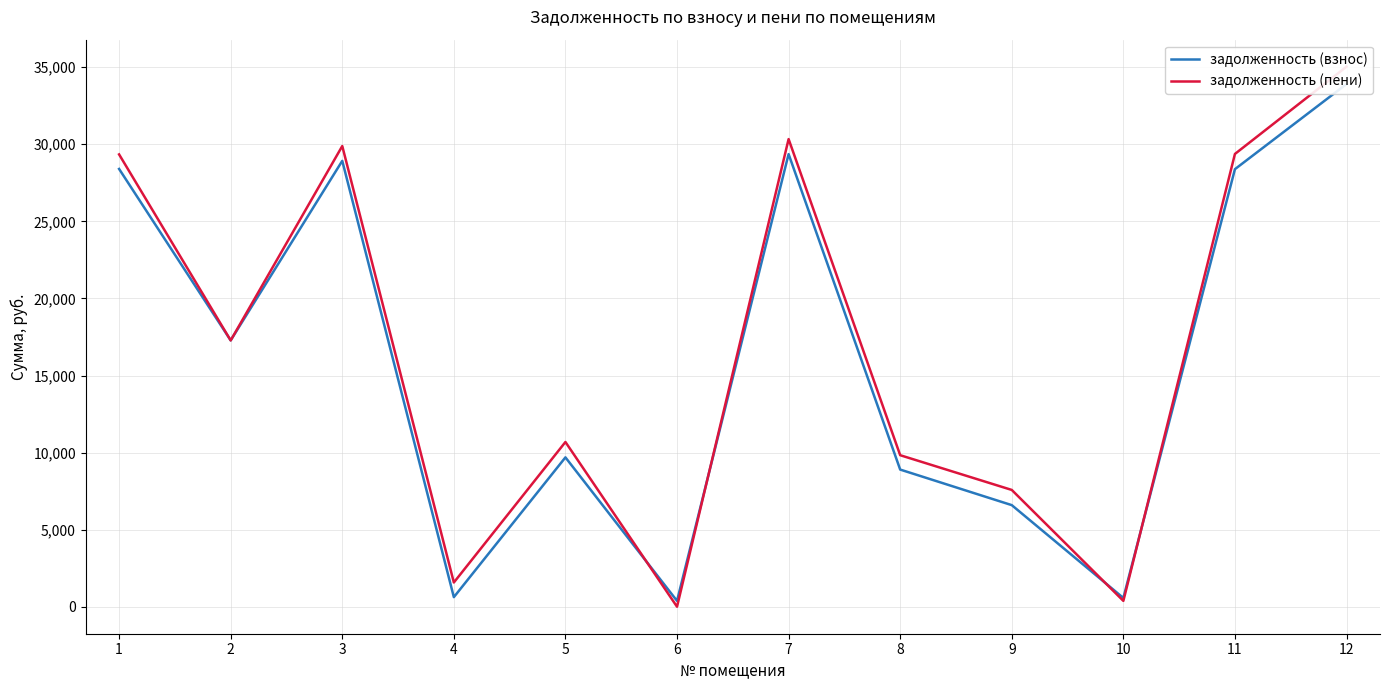

Reading left to right, extract all data points from this chart.

задолженность (взнос): 1=28400.0	2=17279.5	3=28924.1	4=622.0	5=9688.4	6=377.7	7=29362.9	8=8897.2	9=6590.2	10=567.9	11=28386.0	12=33908.9
задолженность (пени): 1=29343.0	2=17275.8	3=29884.9	4=1572.2	5=10686.5	6=0.0	7=30337.9	8=9829.6	9=7575.9	10=379.2	11=29373.5	12=35034.9